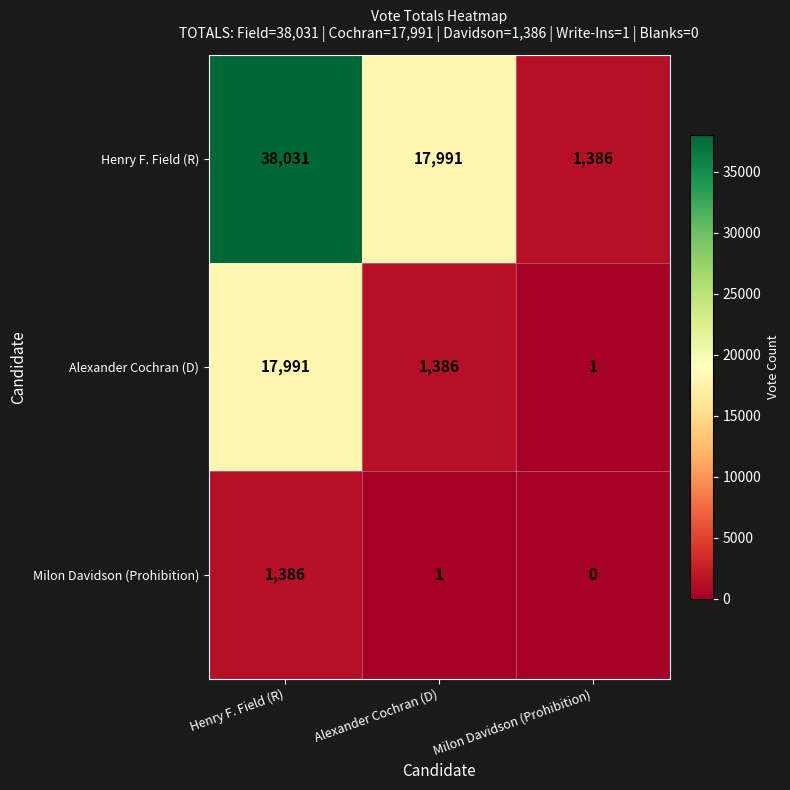

Rank the series by their average value, from highest to lowest.

Henry F. Field (R), Alexander Cochran (D), Milon Davidson (Prohibition)